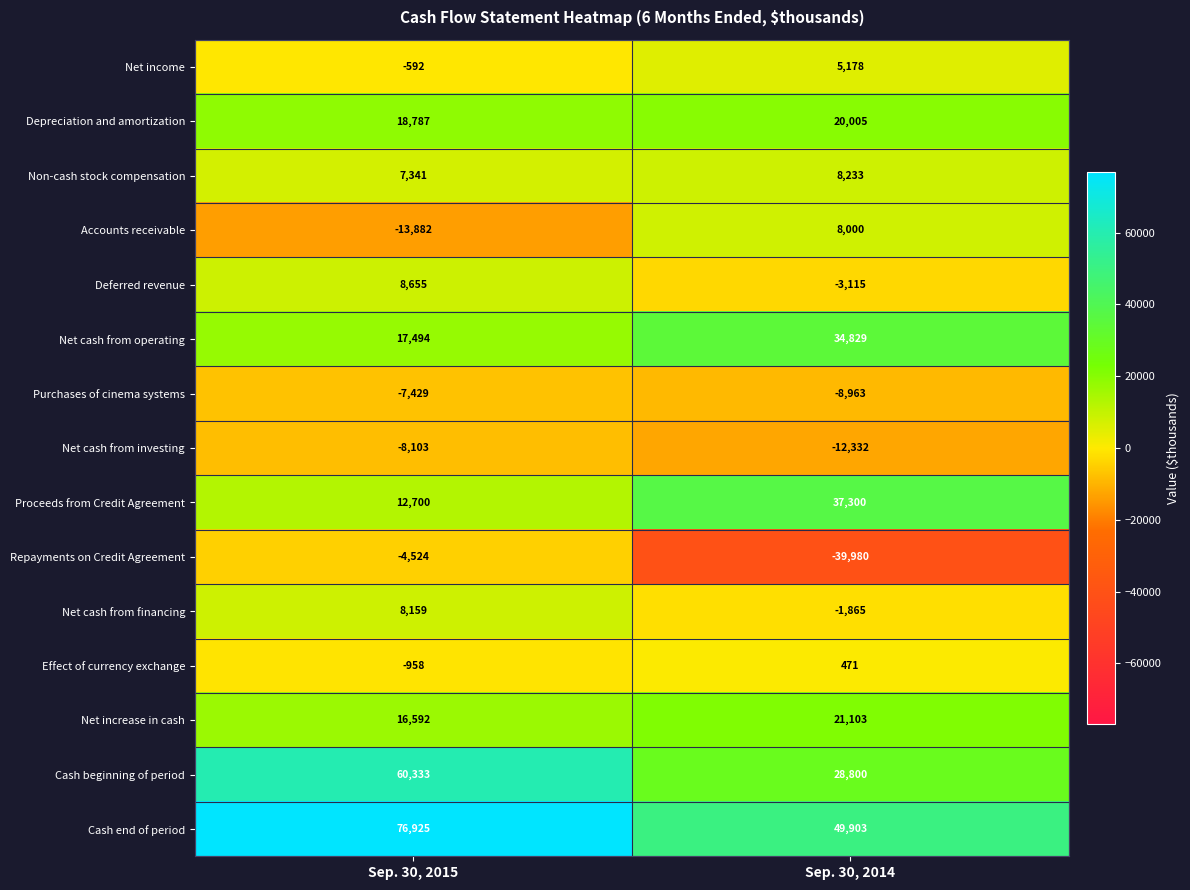

What is the sum of the Net income values at Sep. 30, 2014 and Sep. 30, 2015?

4586